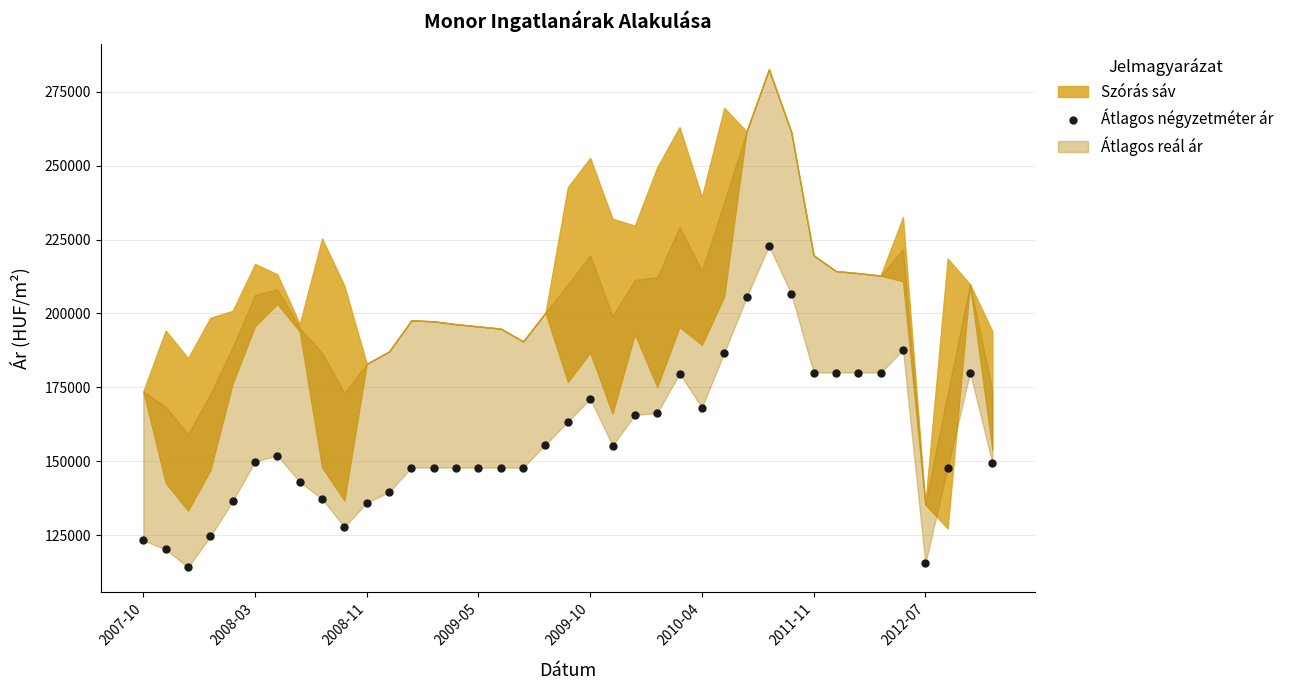

What is the range of Y values (max minus min)?

108791